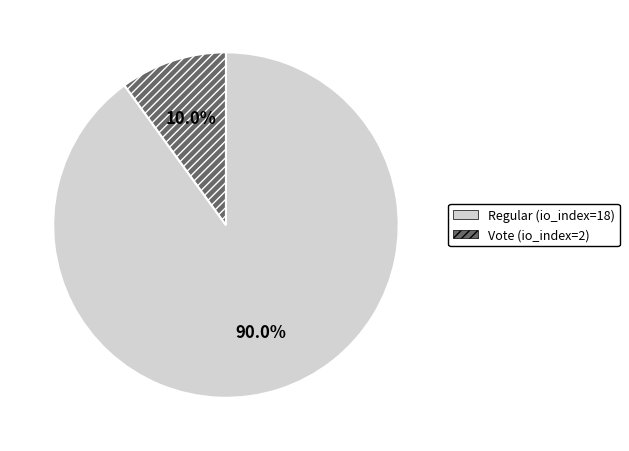

Combined, do Regular (io_index=18) and Vote (io_index=2) account for over 50%?

Yes